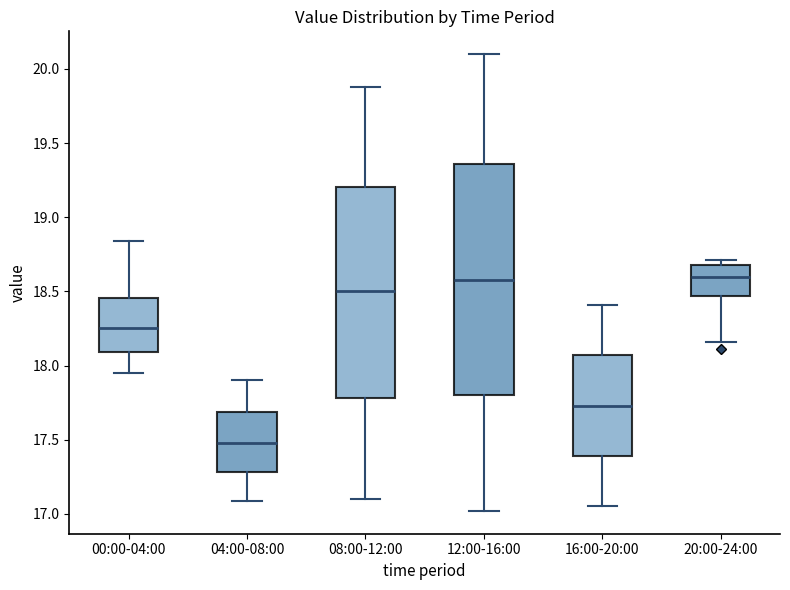

Reading left to right, transcribe this box plot: for each box, give where its median line is, the range the box spans, and where its two whiskers end, as read against the y-axis. The values are not printed on the chart, so give them approximately, as read against the axis.

00:00-04:00: median 18.25, box 18.10 to 18.45, whiskers 17.95 to 18.85
04:00-08:00: median 17.50, box 17.30 to 17.70, whiskers 17.10 to 17.90
08:00-12:00: median 18.50, box 17.80 to 19.20, whiskers 17.10 to 19.90
12:00-16:00: median 18.60, box 17.80 to 19.35, whiskers 17.00 to 20.10
16:00-20:00: median 17.75, box 17.40 to 18.05, whiskers 17.05 to 18.40
20:00-24:00: median 18.60, box 18.45 to 18.70, whiskers 18.15 to 18.70 (just above the box's upper edge)